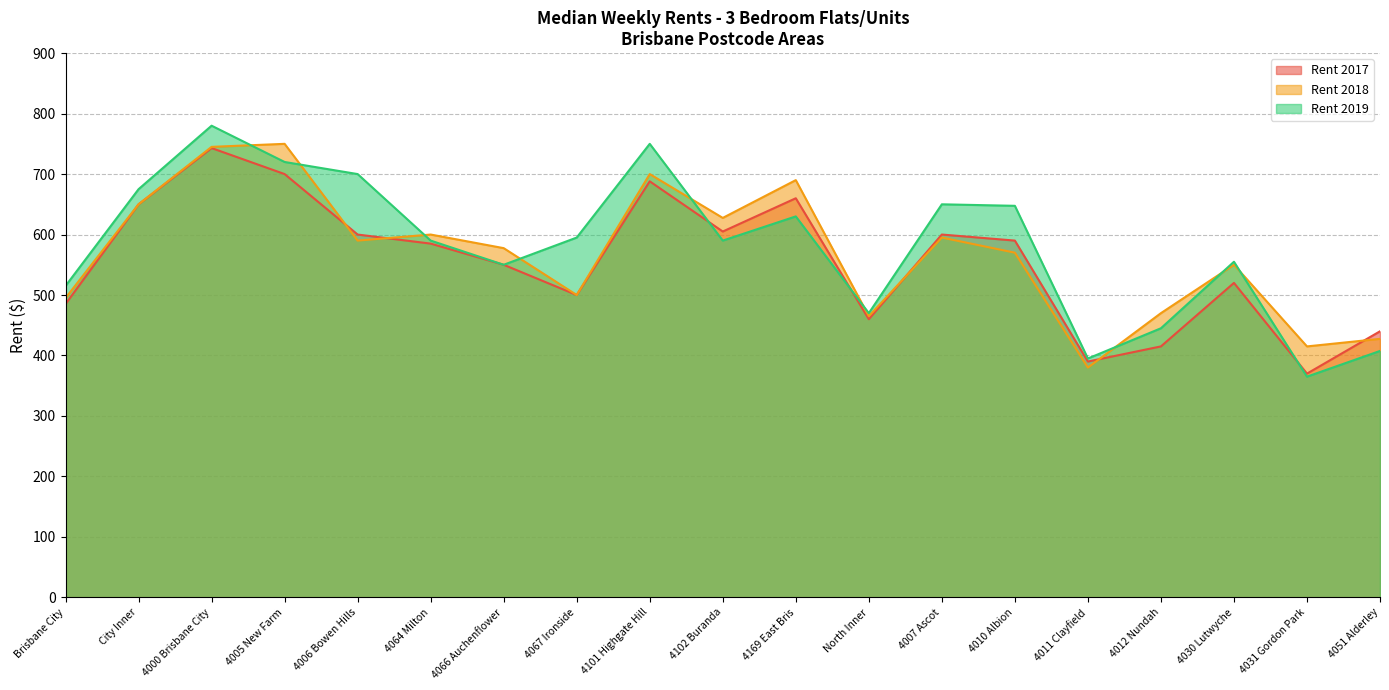

Rank the series by their maximum value, from highest to lowest.

Rent 2019, Rent 2018, Rent 2017